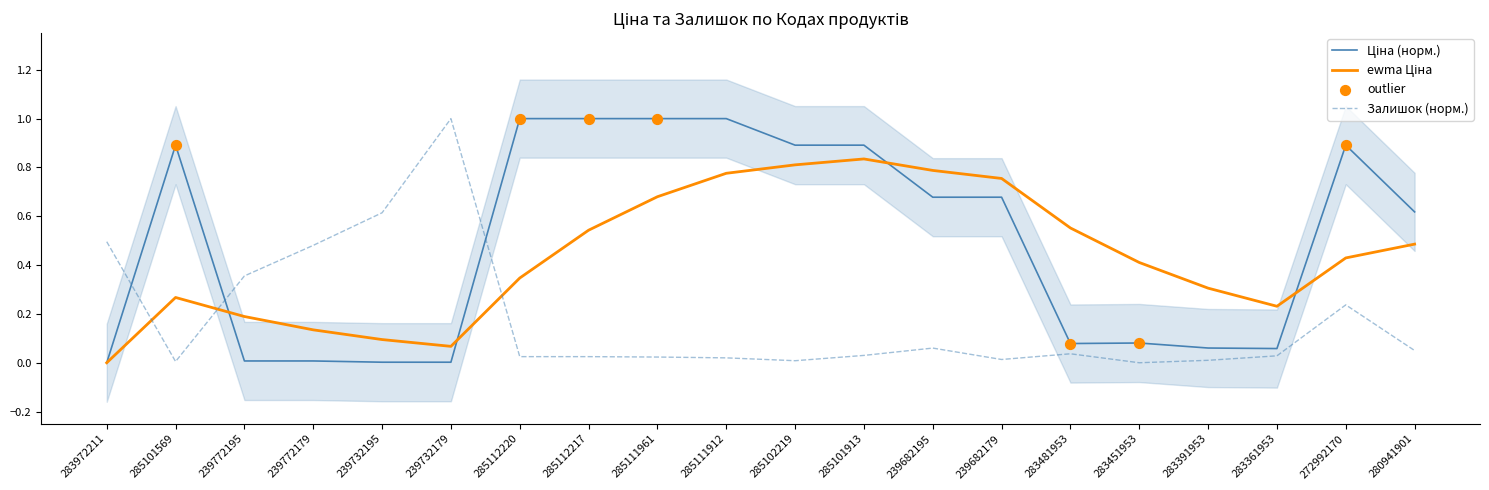

Which series reaches the minimum Y coordinate?

Ціна